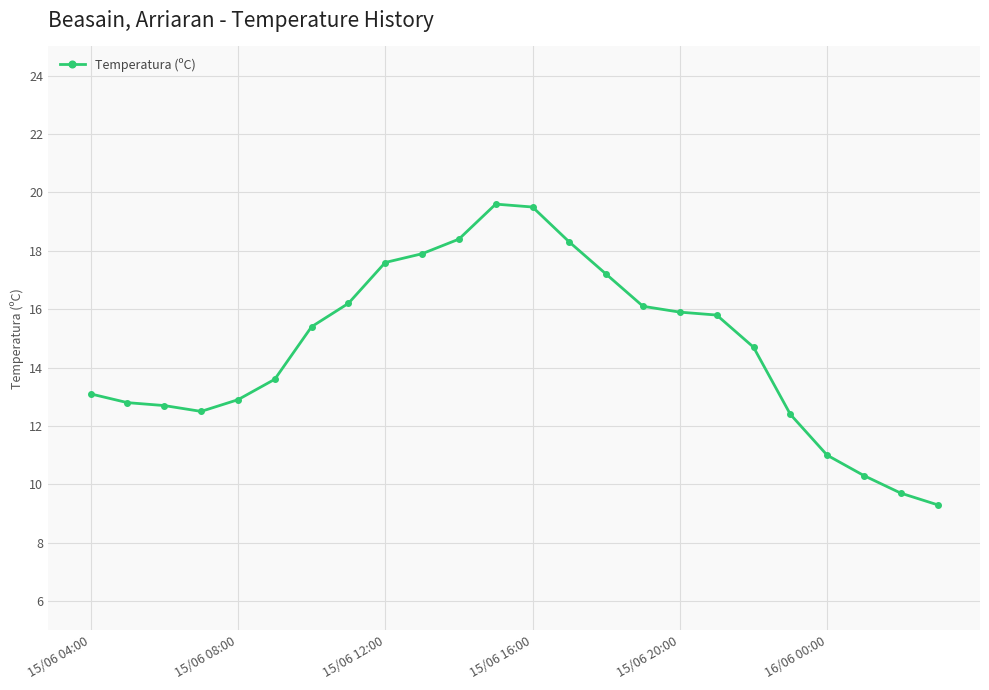

What is the greatest value displayed?

19.6